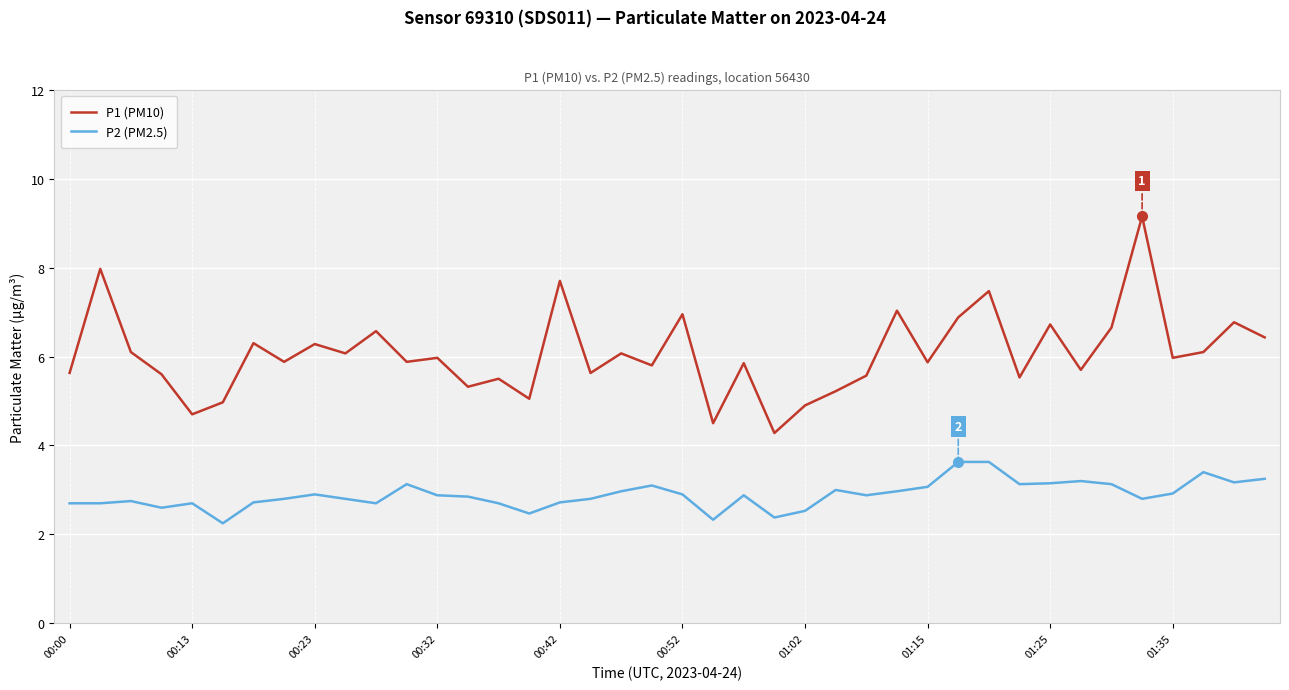

Which series has the largest range (max minus min)?

P1 (PM10)